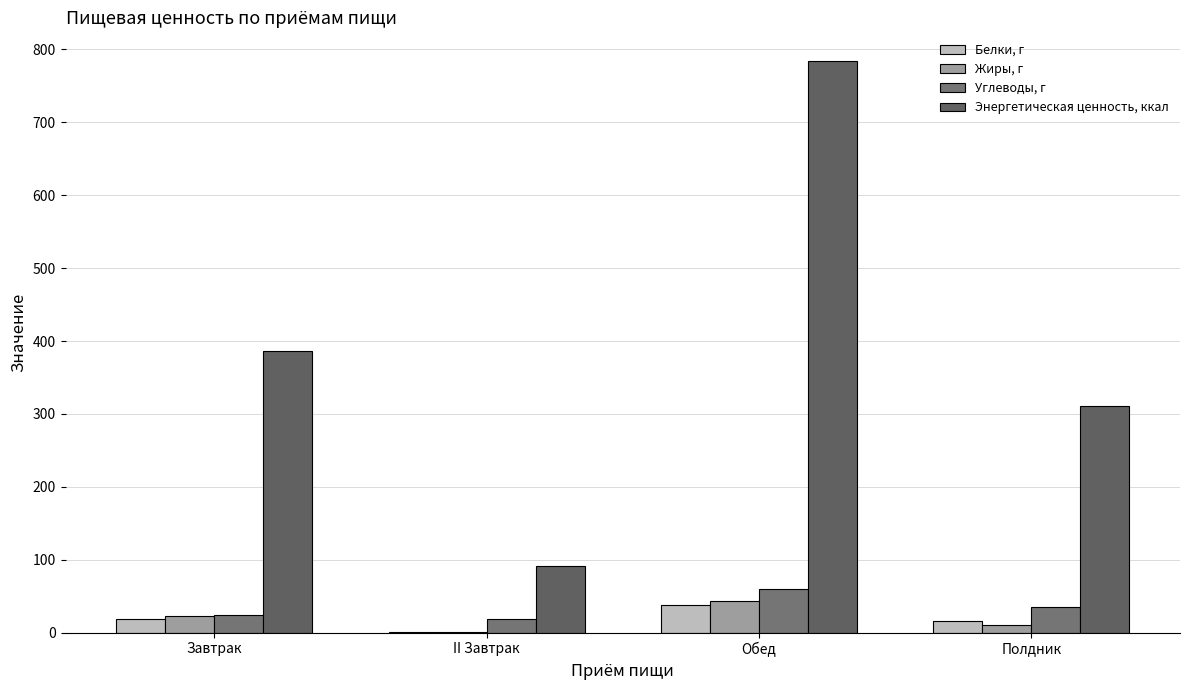

Rank the series at Обед from lowest to highest value.

Белки, г, Жиры, г, Углеводы, г, Энергетическая ценность, ккал